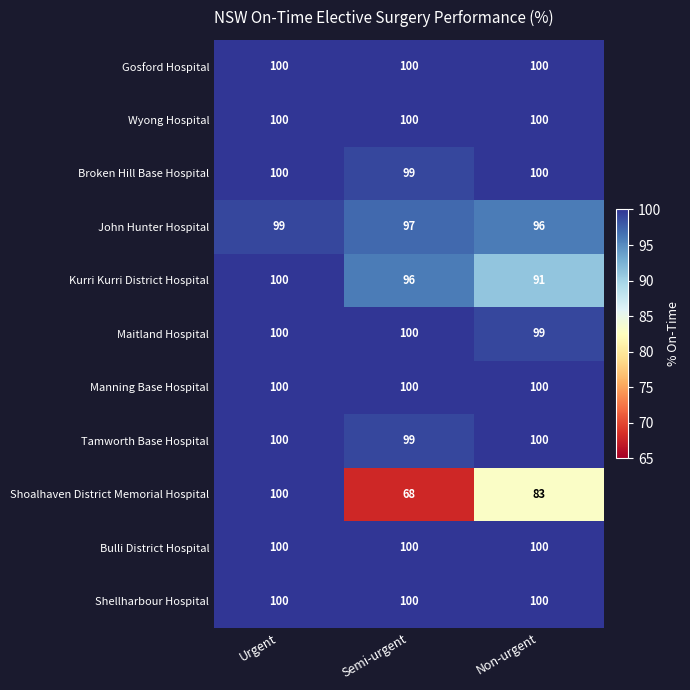

What is the minimum value shown in the chart?

68